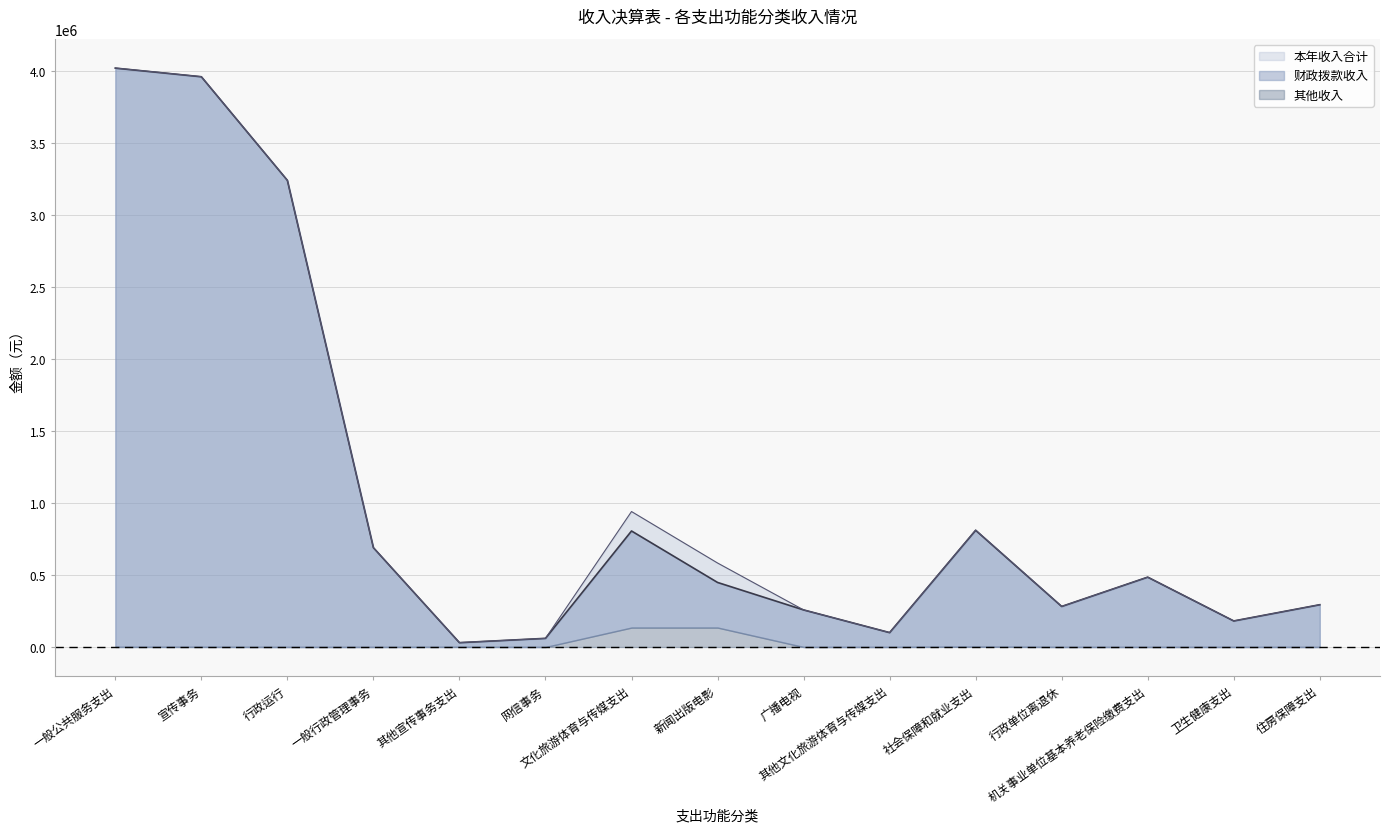

Where is 财政拨款收入 nearest to the value 2026307?

社会保障和就业支出